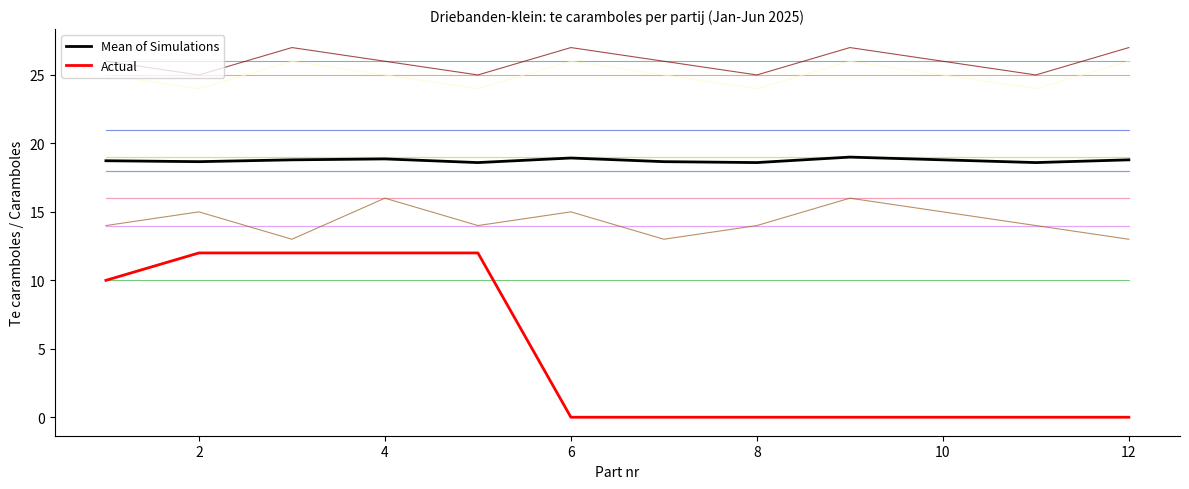

Does the chart have visible grid lines?

No